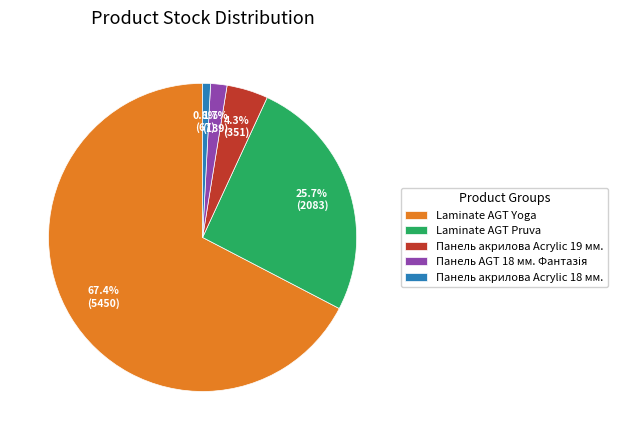

To the nearest percent, what portion does Laminate AGT Yoga represent?

67%